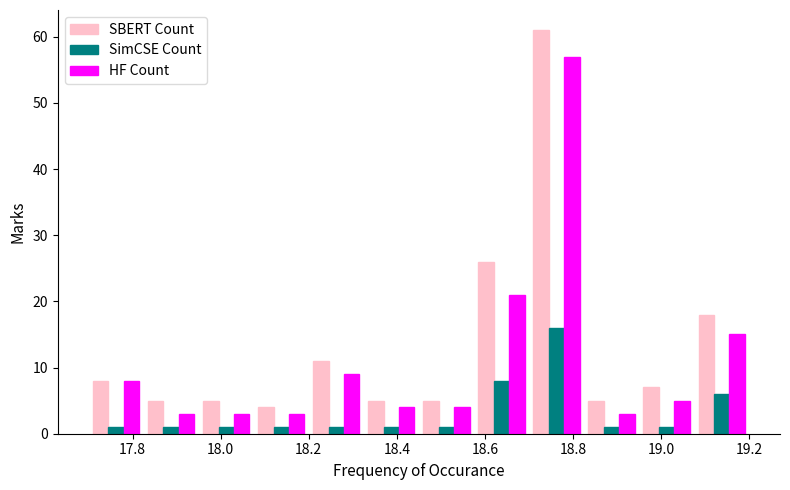

Reading left to right, transcribe this chart: for each range on the x-axis, give the height of each series' bar. Neither the bar edges nor the heights are printed on the chart, so give them approximately, as read against the axes.

17.700 to 17.825: SBERT Count=8	SimCSE Count=1	HF Count=8
17.825 to 17.950: SBERT Count=5	SimCSE Count=1	HF Count=3
17.950 to 18.075: SBERT Count=5	SimCSE Count=1	HF Count=3
18.075 to 18.200: SBERT Count=4	SimCSE Count=1	HF Count=3
18.200 to 18.325: SBERT Count=11	SimCSE Count=1	HF Count=9
18.325 to 18.450: SBERT Count=5	SimCSE Count=1	HF Count=4
18.450 to 18.575: SBERT Count=5	SimCSE Count=1	HF Count=4
18.575 to 18.700: SBERT Count=26	SimCSE Count=8	HF Count=21
18.700 to 18.825: SBERT Count=61	SimCSE Count=16	HF Count=57
18.825 to 18.950: SBERT Count=5	SimCSE Count=1	HF Count=3
18.950 to 19.075: SBERT Count=7	SimCSE Count=1	HF Count=5
19.075 to 19.200: SBERT Count=18	SimCSE Count=6	HF Count=15